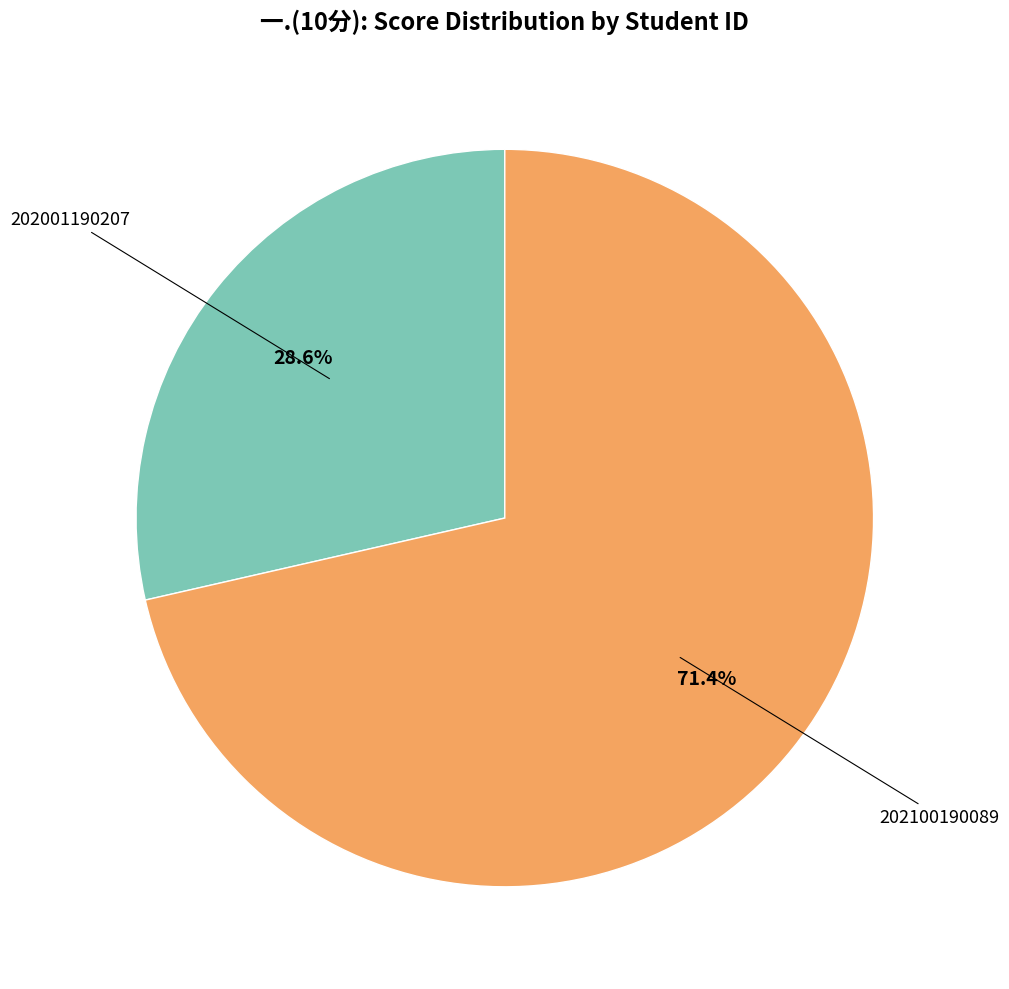

Does any single category account for the majority?

Yes